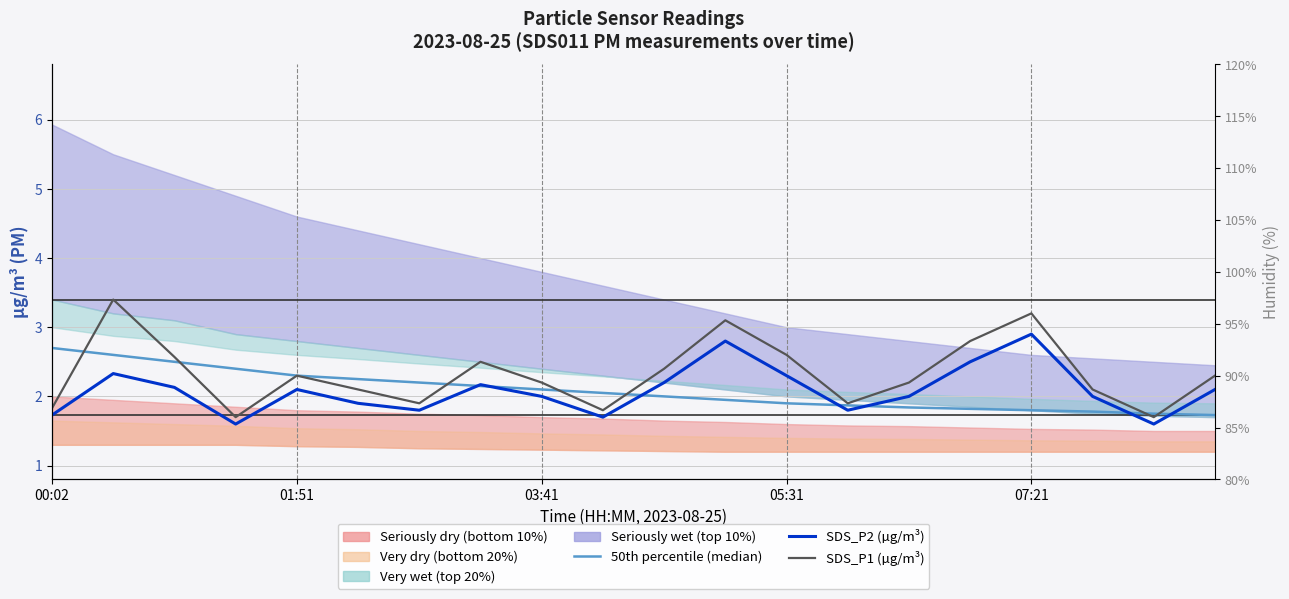

Is it true that SDS_P1 (µg/m³) equals 3.8 at 5?

False